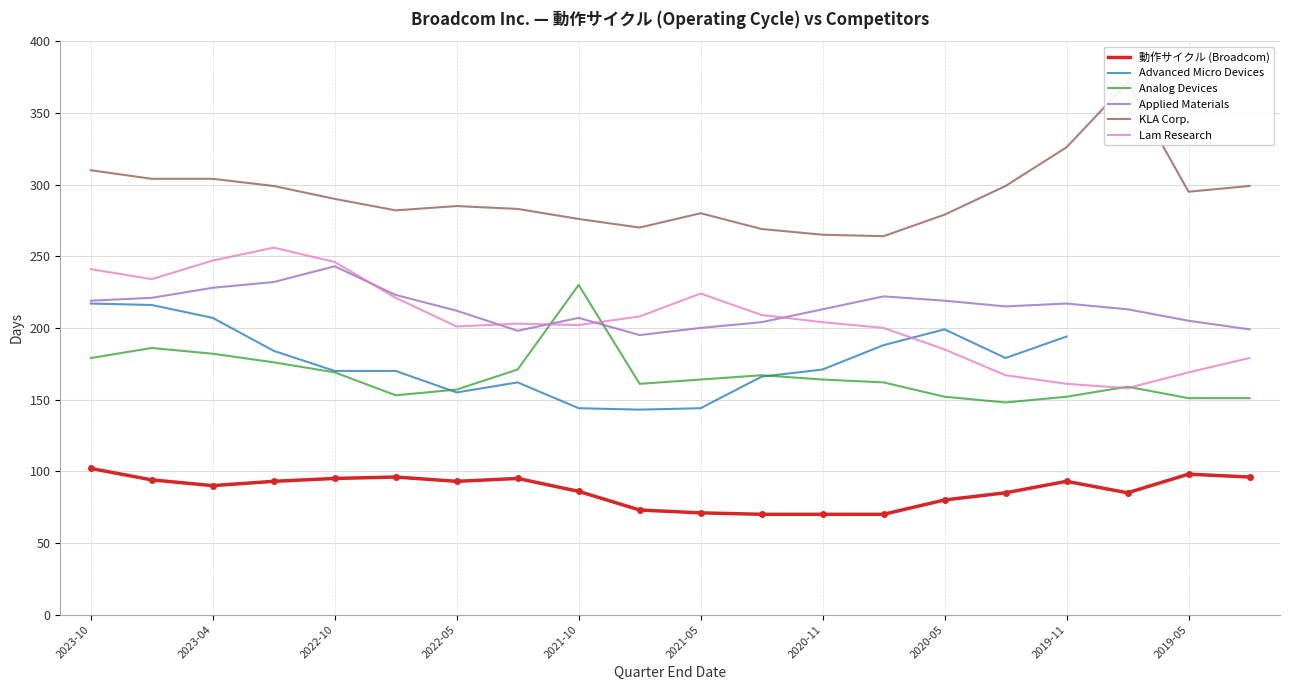

Is it true that Lam Research equals 204 at 2020-11?

True